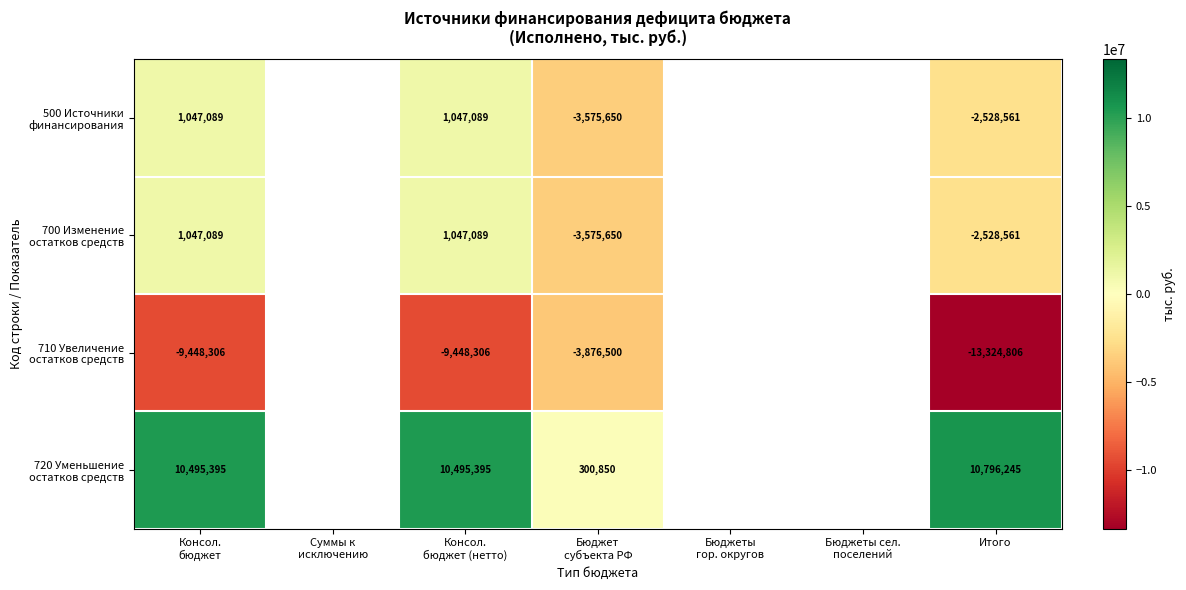

What is the difference between the highest and lowest values at Итого?

24121051.0